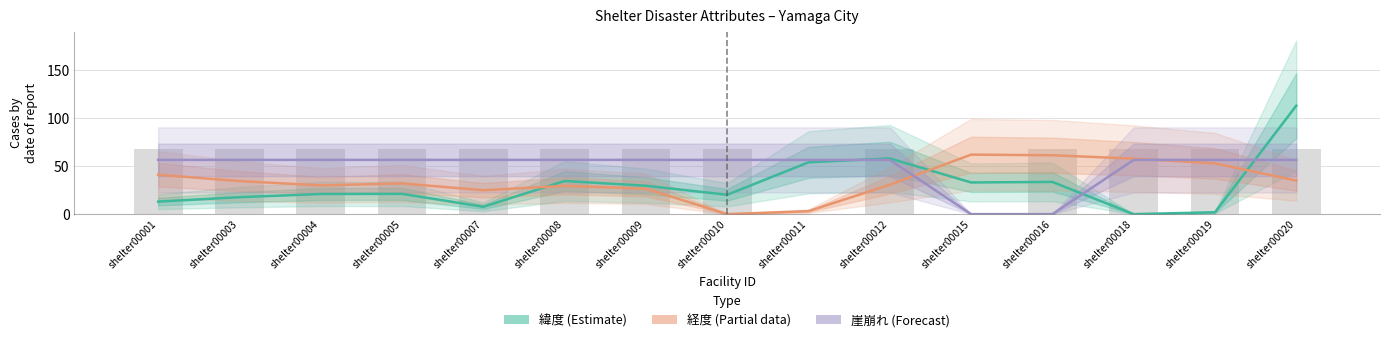

At how many categories does at least one series exceed 69?

1